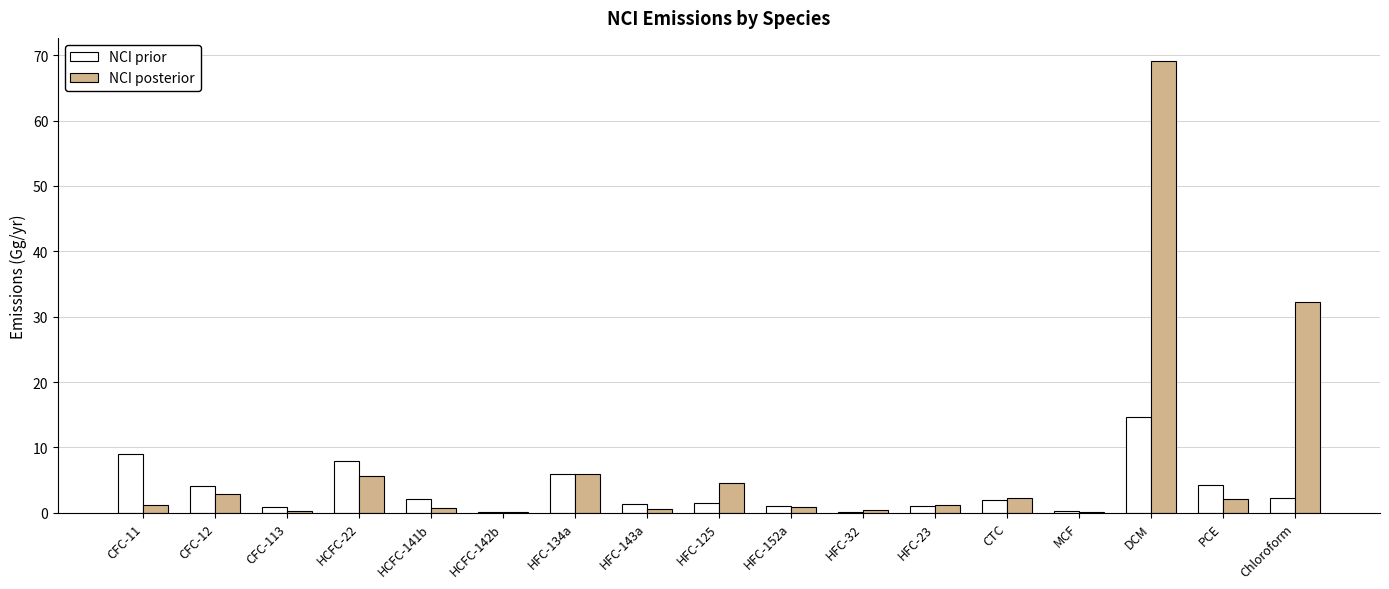

At which label does NCI prior reach its peak?

DCM